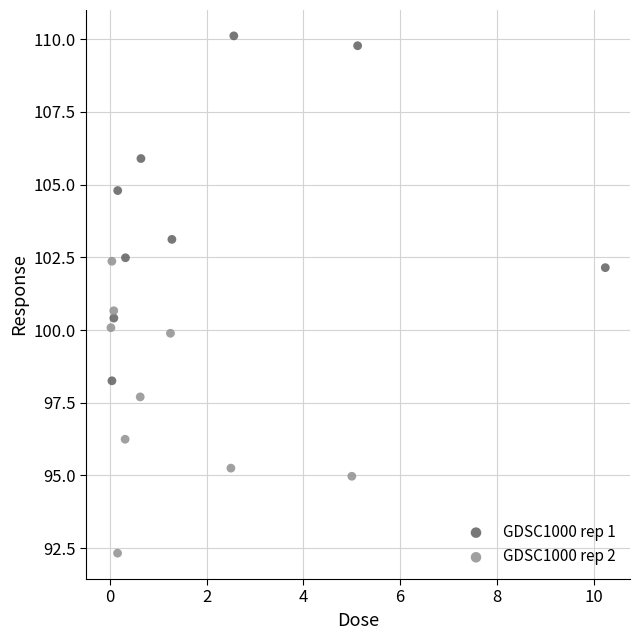

Which series reaches the maximum Y coordinate?

GDSC1000 rep 1